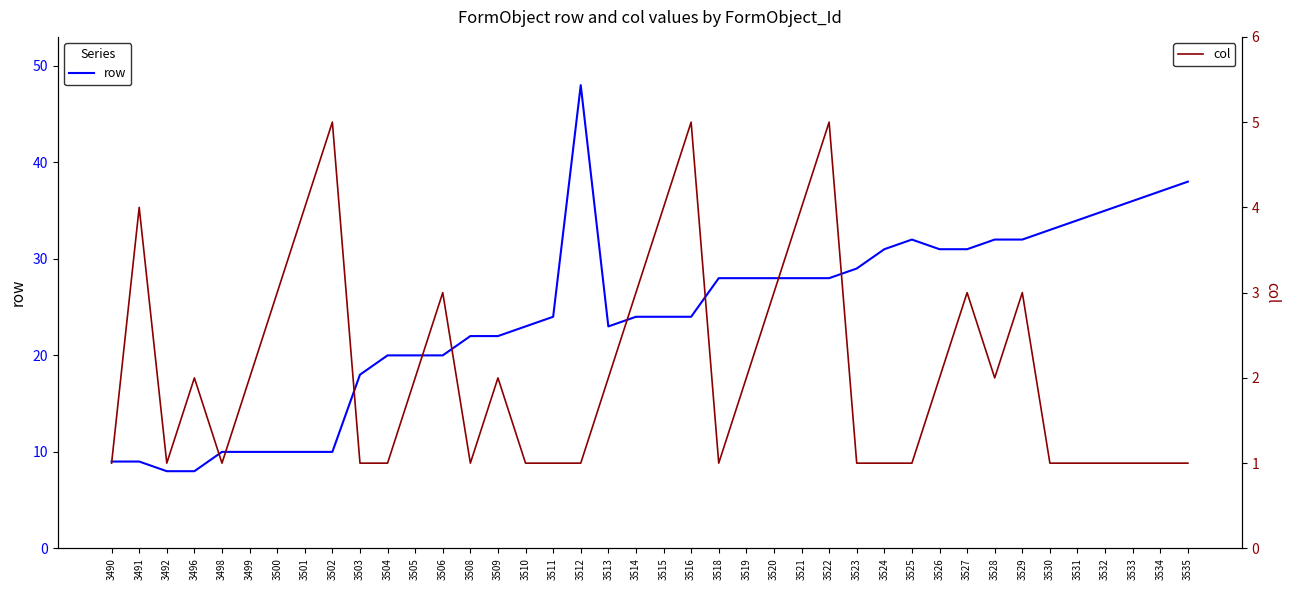

True or false: row and col intersect in this chart.

False